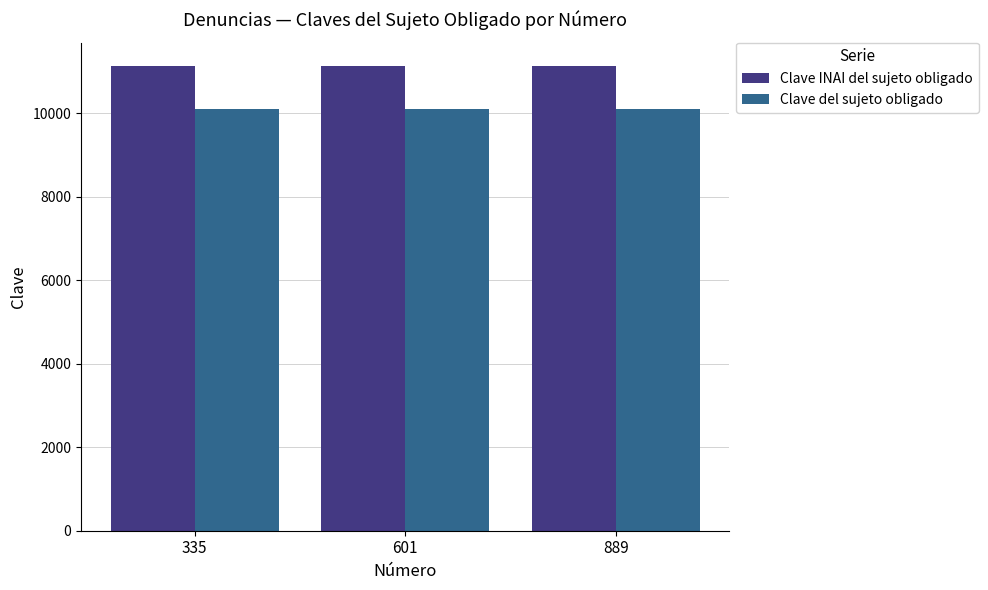

True or false: Clave INAI del sujeto obligado has a value of 11141 at 335.

True